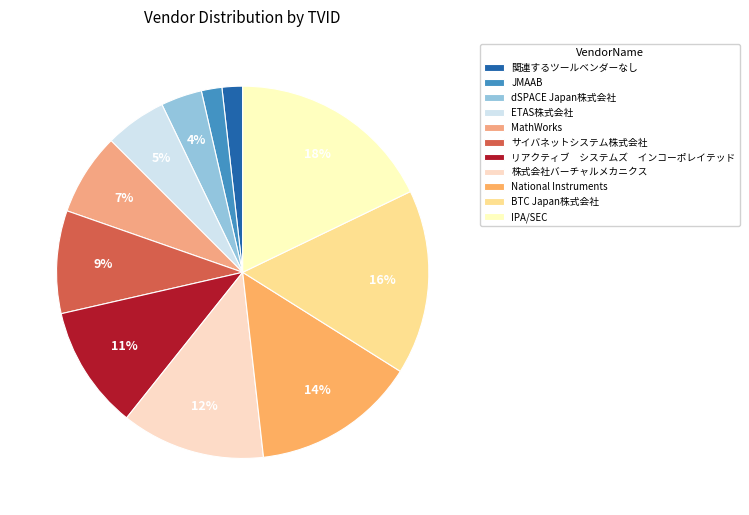

Does サイバネットシステム株式会社 represent more than half of the total?

No